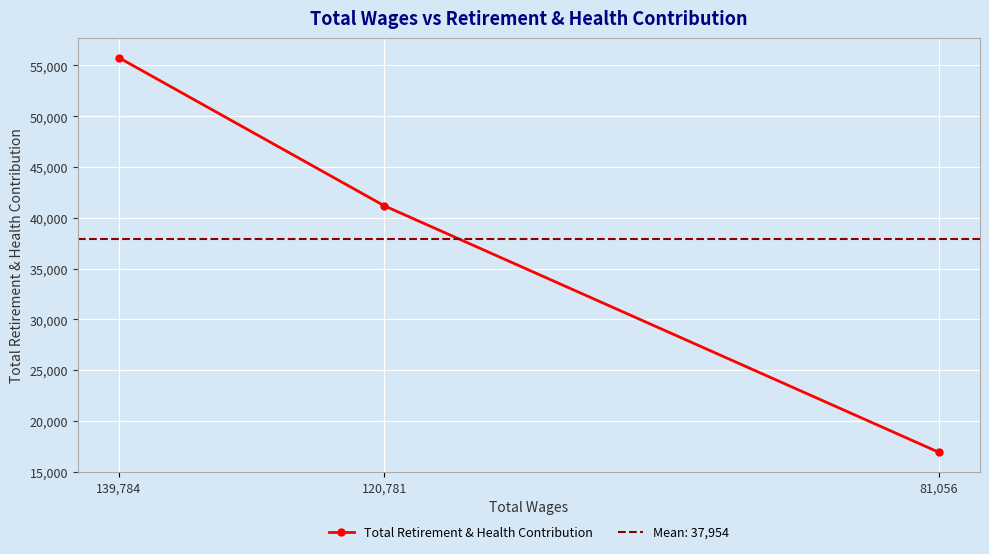

Which has a higher value, 81,056 or 139,784?

139,784